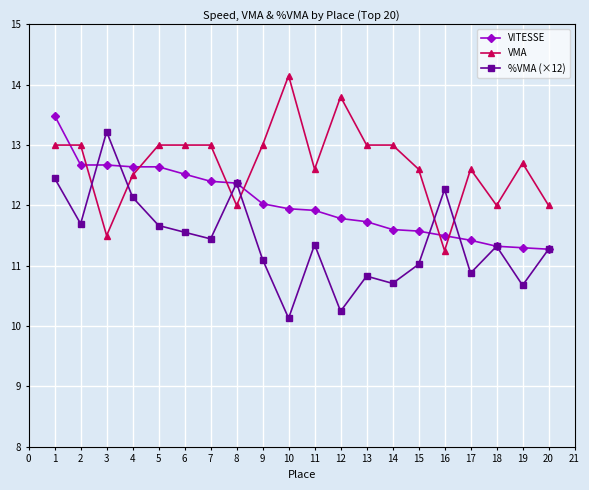

At how many categories does at least one series exceed 10?

20